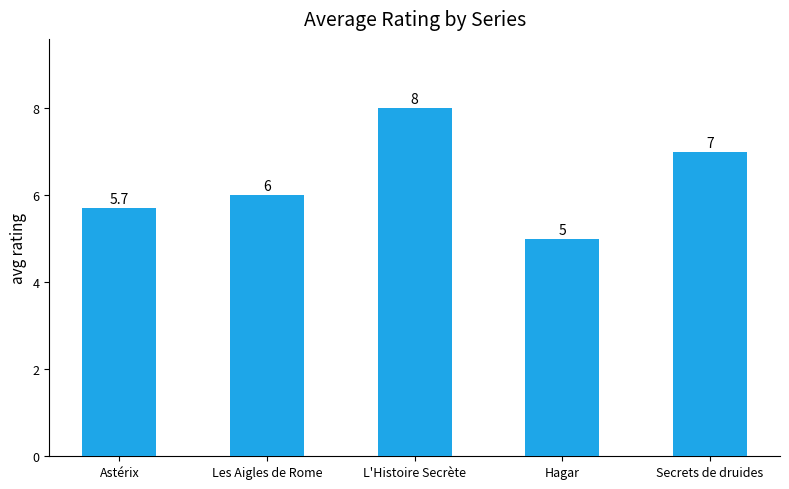

How many data points are less than 6?

2